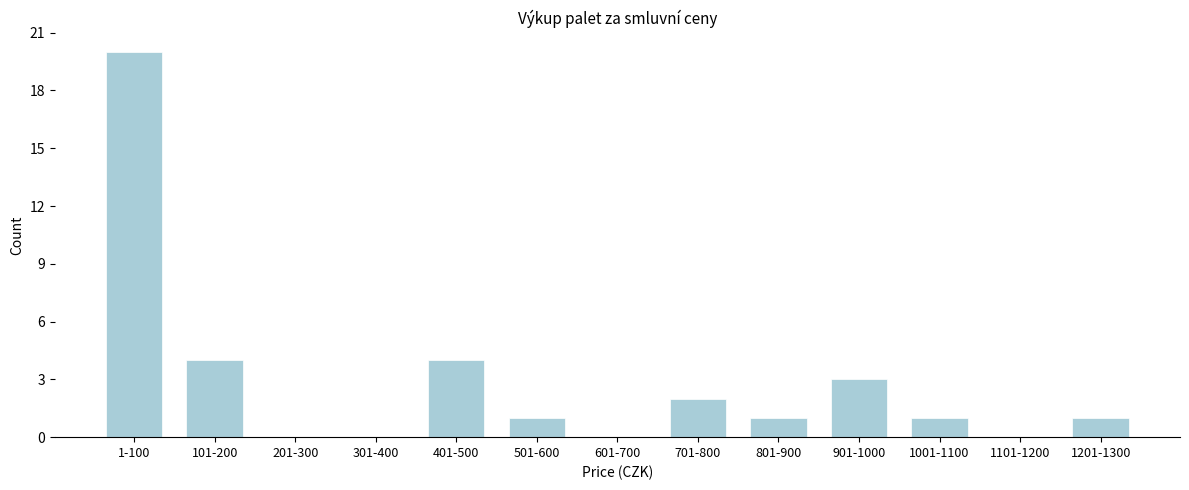

Reading left to right, what are all the values shown in this chart?

1-100=20	101-200=4	201-300=0	301-400=0	401-500=4	501-600=1	601-700=0	701-800=2	801-900=1	901-1000=3	1001-1100=1	1101-1200=0	1201-1300=1